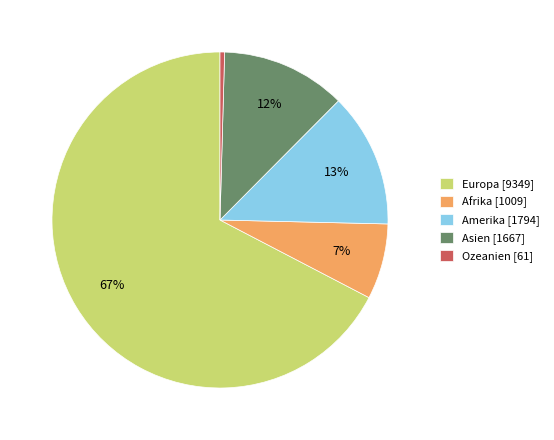

Do Asien [1667] and Afrika [1009] together represent more than half of the pie?

No